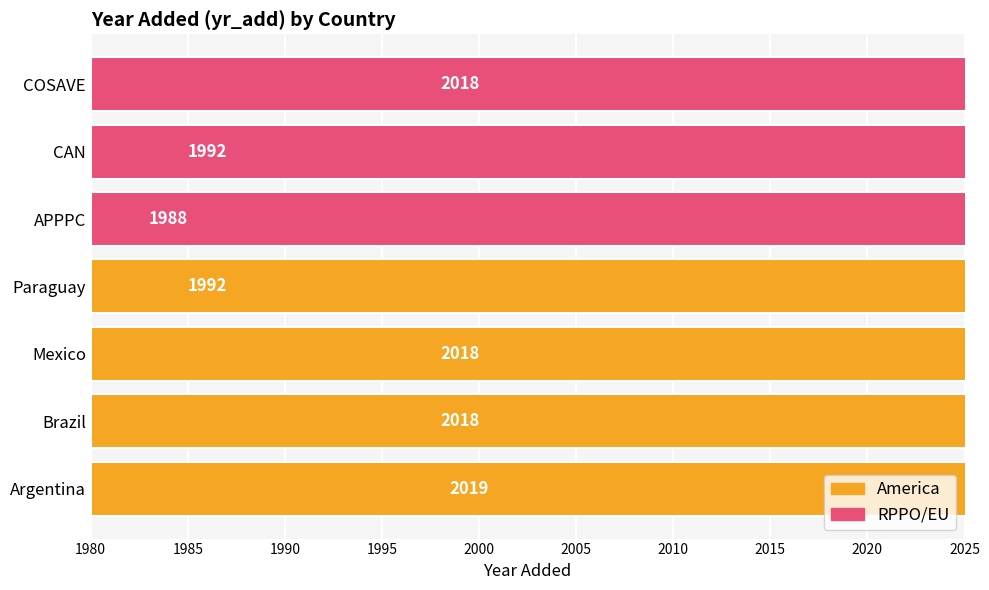

What is the sum of all values?

14045